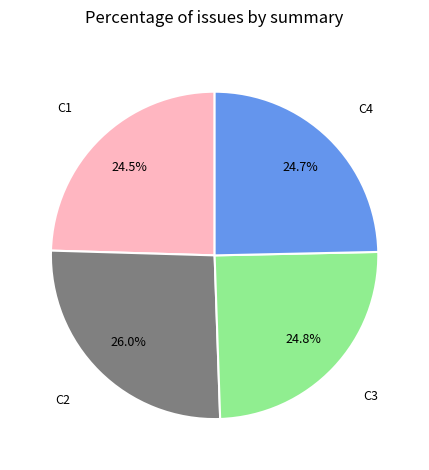

To the nearest percent, what is the average slice percentage?

25%